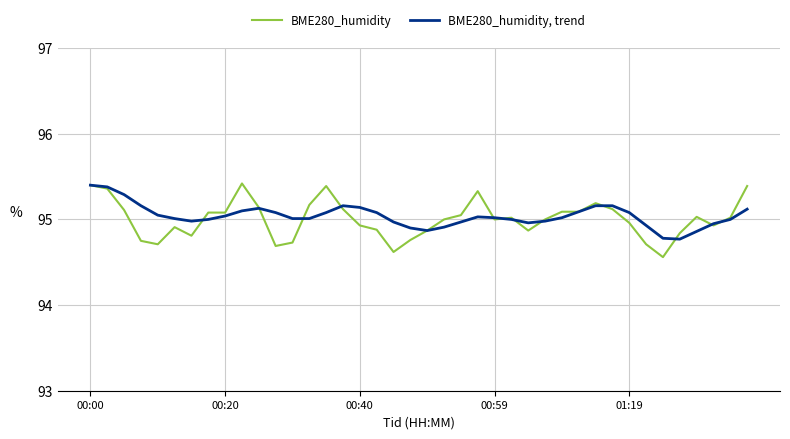

What is the smallest value displayed?

94.6